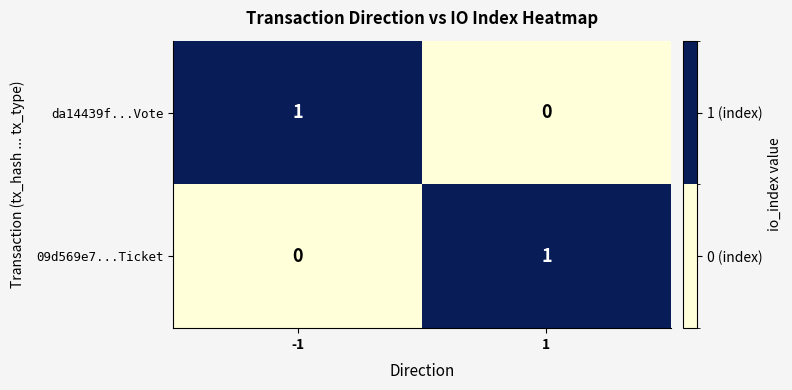

Is the value of 09d569e7...Ticket at 1 greater than the value of da14439f...Vote at 1?

Yes